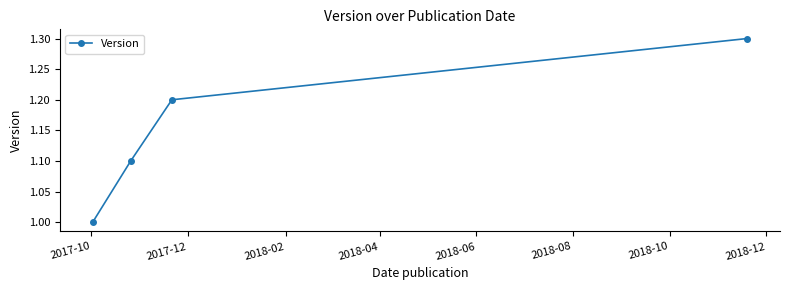

Count the values in the range 1 to 2.

4